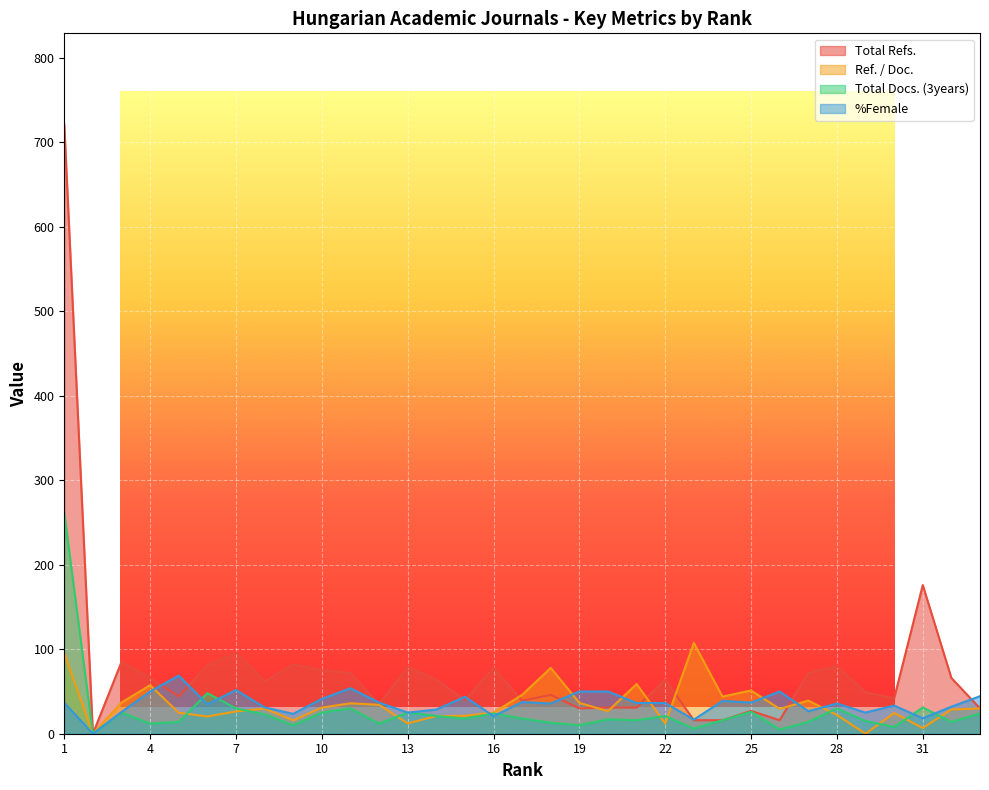

The value of Ref. / Doc. at 33 is 18.5. True or false?

False